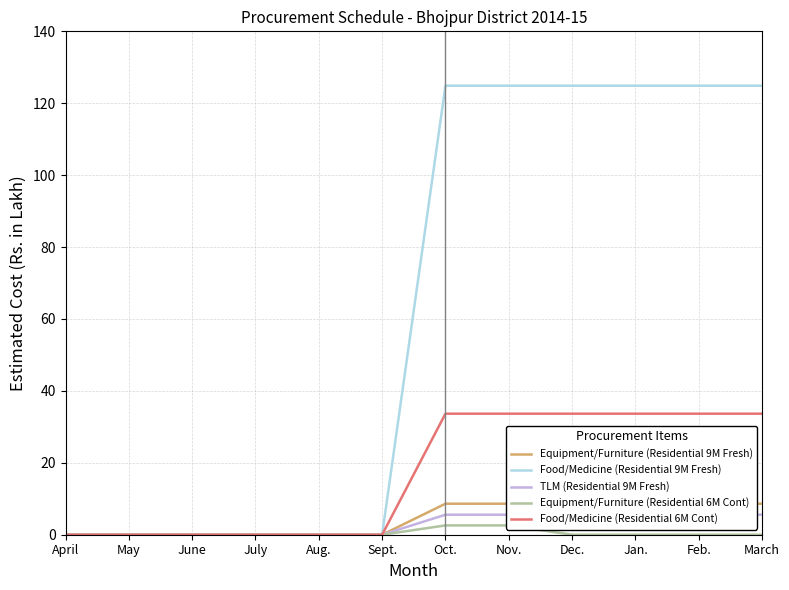

At which label is Food/Medicine (Residential 6M Cont) closest to 16?

April